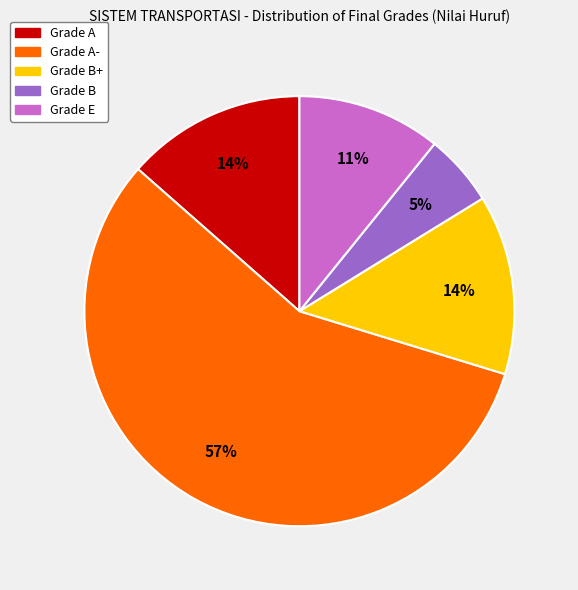

Does any single category account for the majority?

Yes